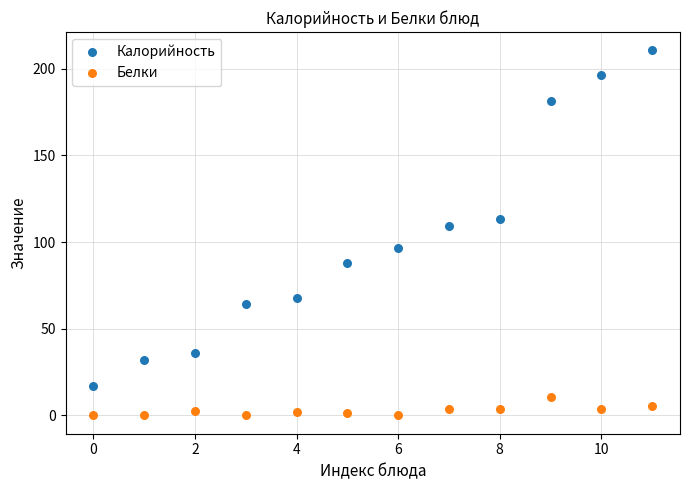

Which series contains the highest Y value?

Калорийность